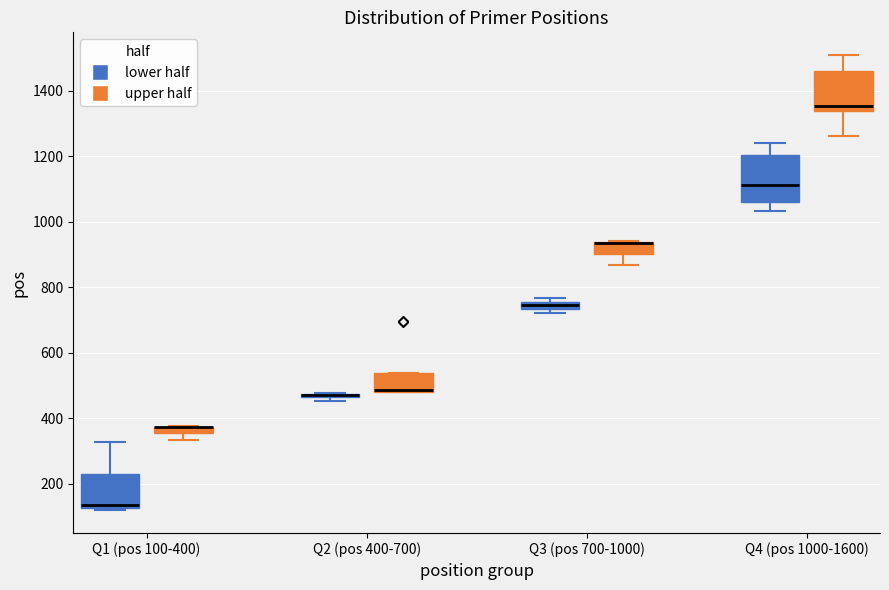

Which box is the tallest, from its lower edge to its upper edge?

Q4 (pos 1000-1600) (lower half)